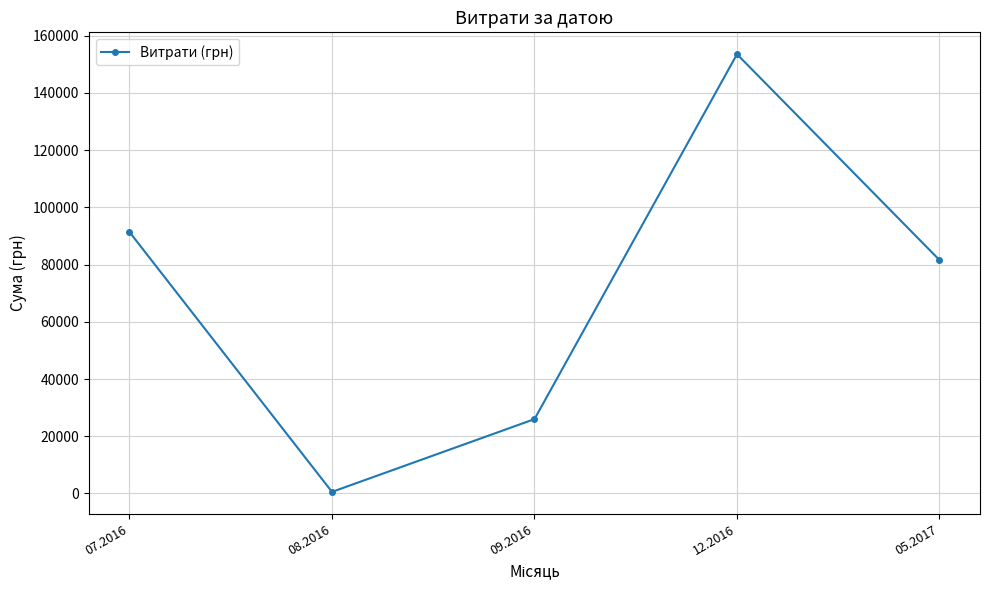

Reading left to right, list all the values displayed in this chart.

91381.2	561.4	26000.0	153527.0	81589.2